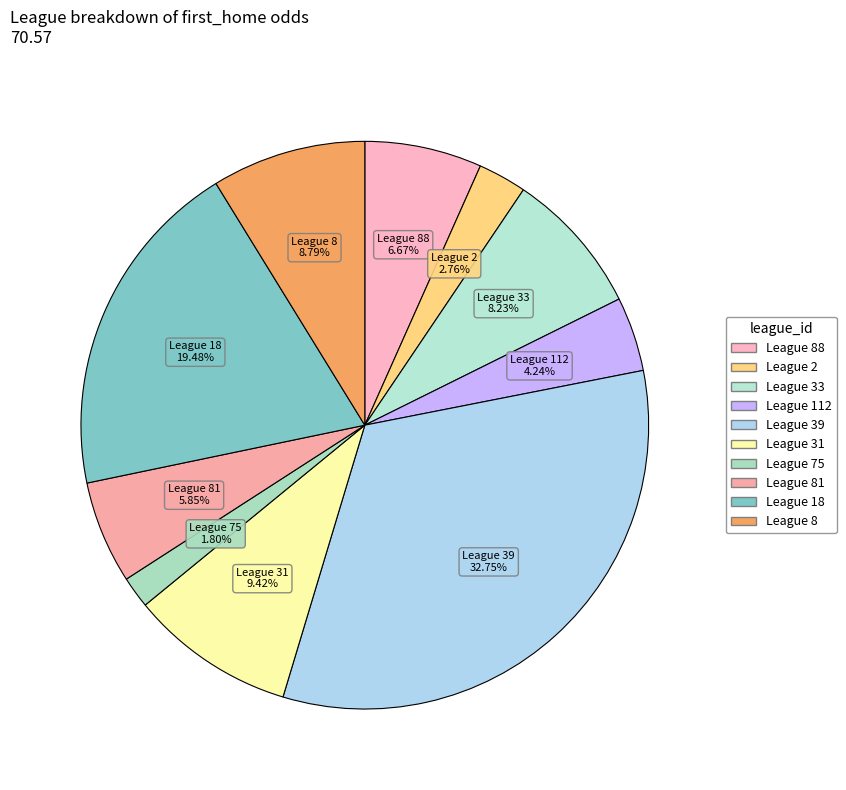

How many slices are in this pie chart?

10